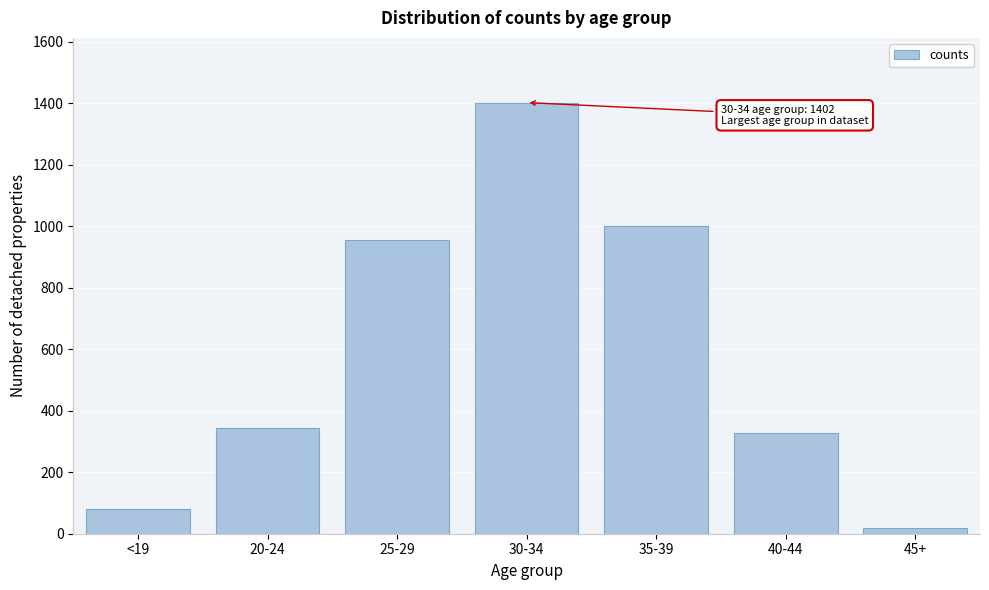

Reading right to left, what are all the values shown in this chart?

45+=18	40-44=327	35-39=1001	30-34=1402	25-29=955	20-24=343	<19=79